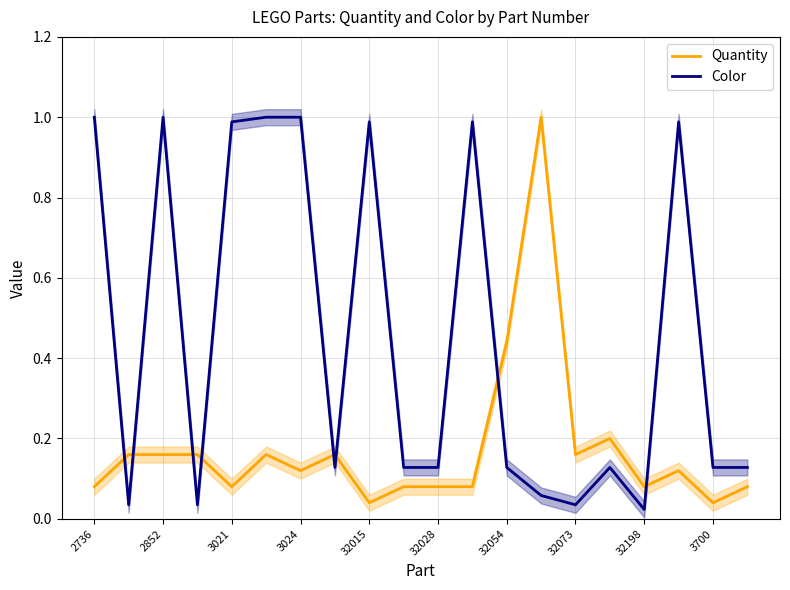

The Quantity series shows 0.0 at 3021. True or false?

False